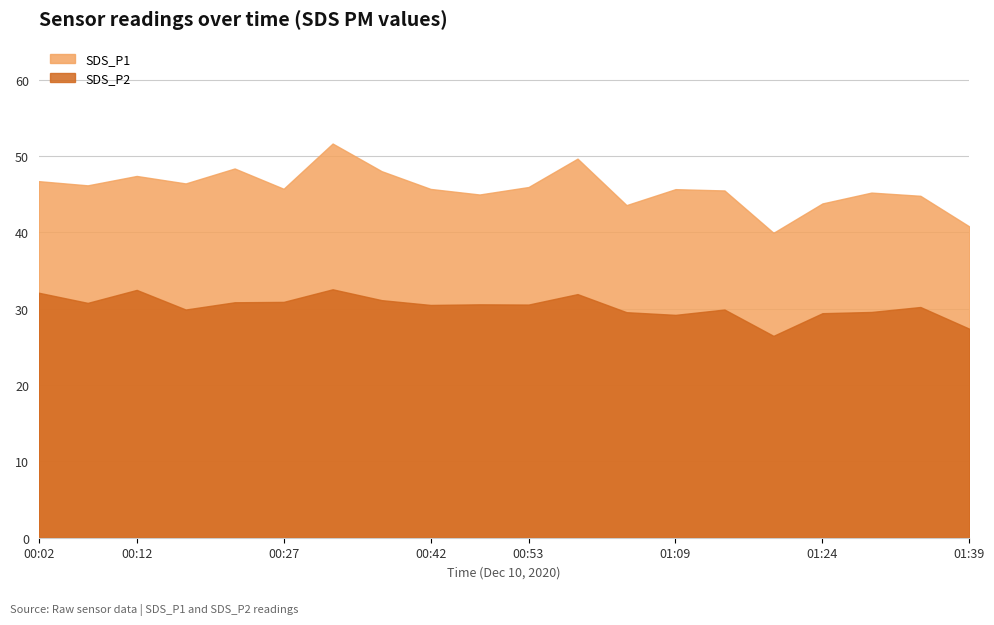

The SDS_P2 series shows 31.9 at 00:58. True or false?

True